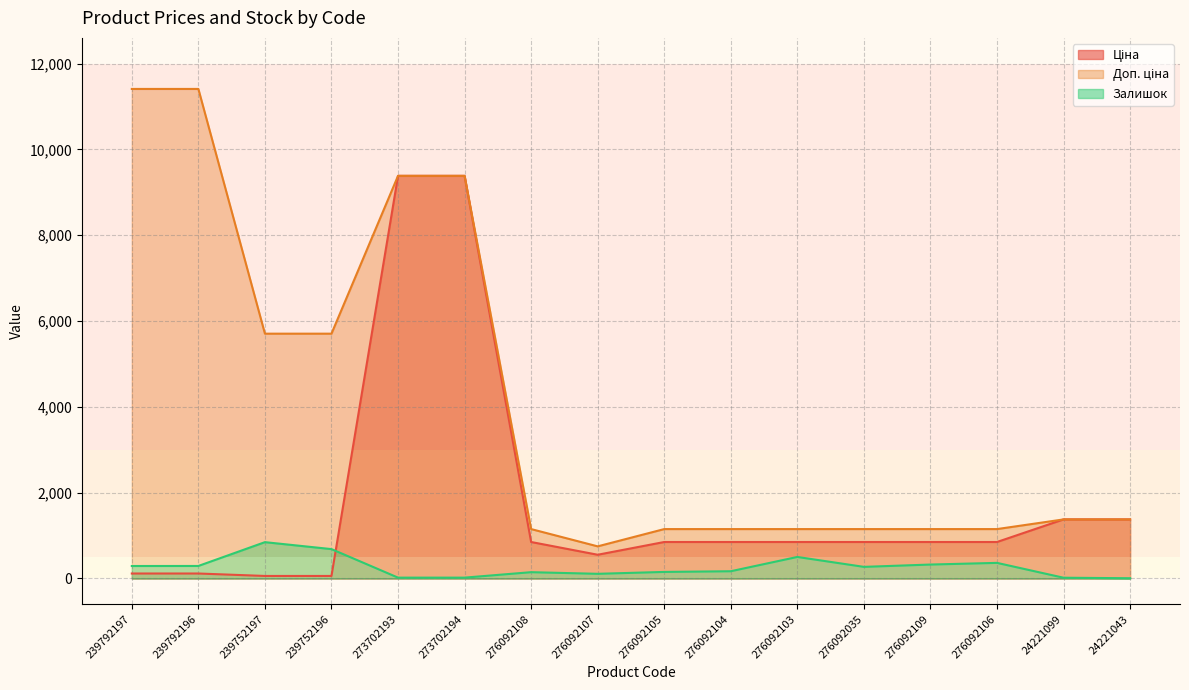

How many data points in Ціна are less than 848?

5